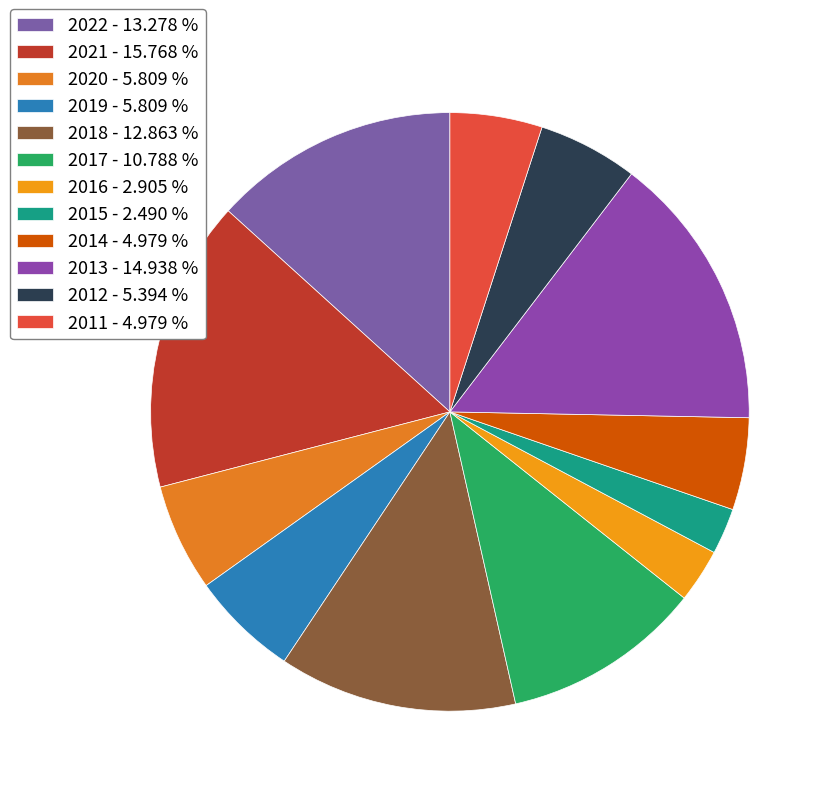

Count the number of slices in the pie.

12